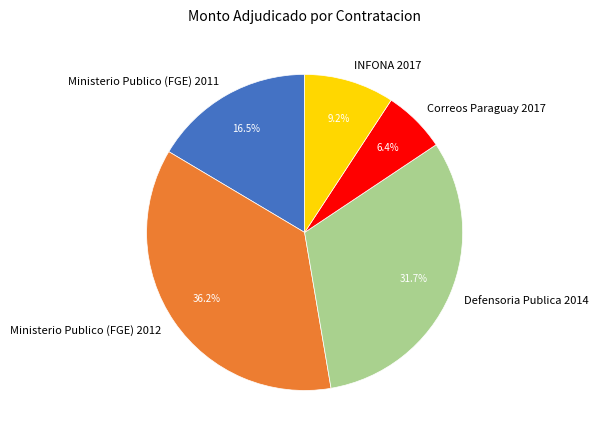

To the nearest percent, what is the difference between the Correos Paraguay 2017 and Ministerio Publico (FGE) 2011 slice percentages?

10%